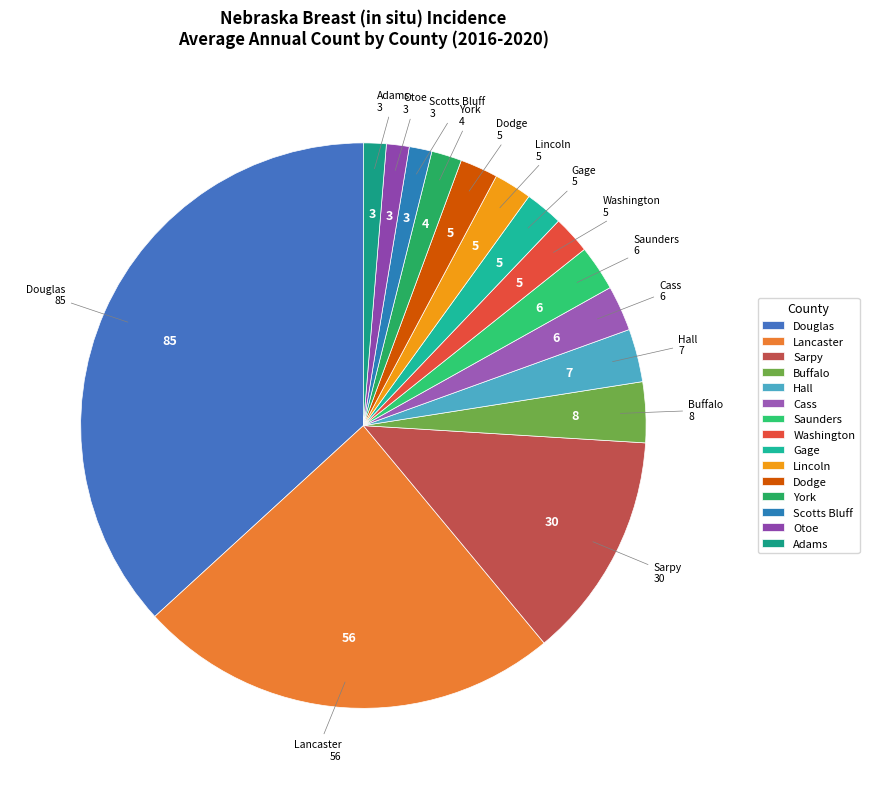

Is the sum of Hall and York greater than half?

No